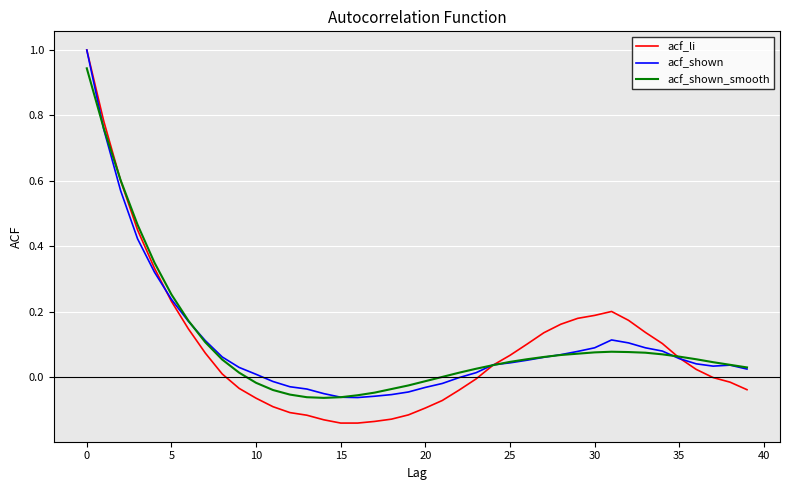

What is the highest value of the acf_shown series?

1.0